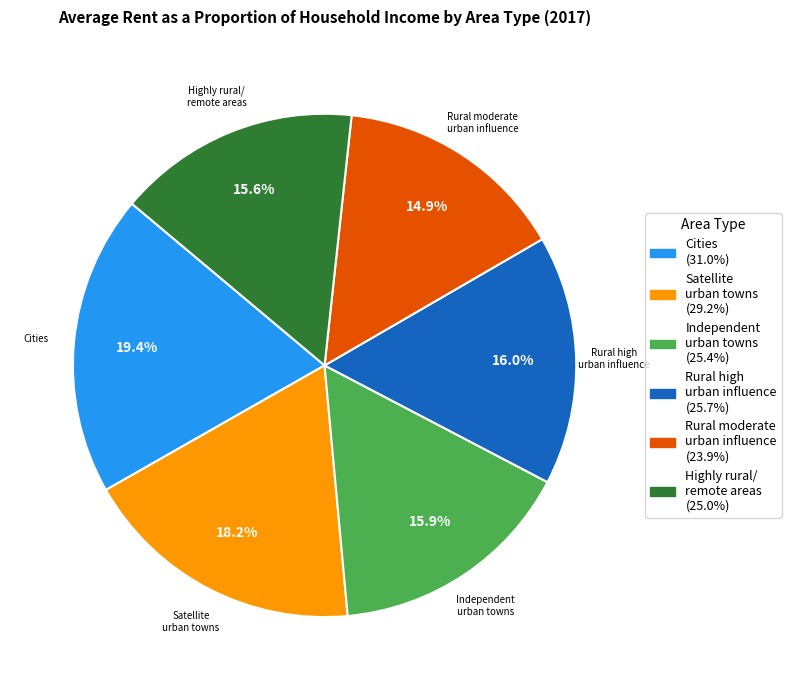

Is there a majority slice in this chart?

No